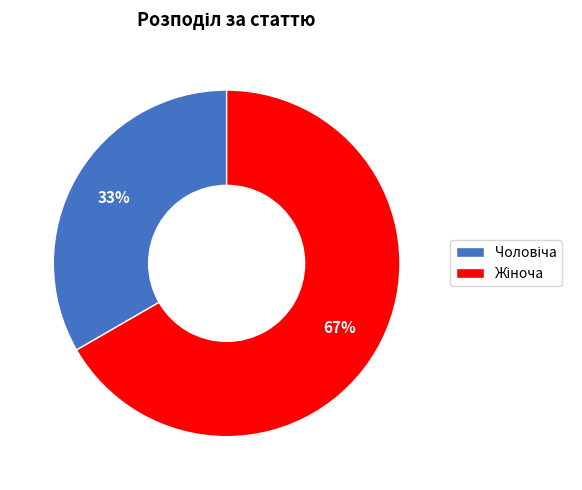

Is there a majority slice in this chart?

Yes